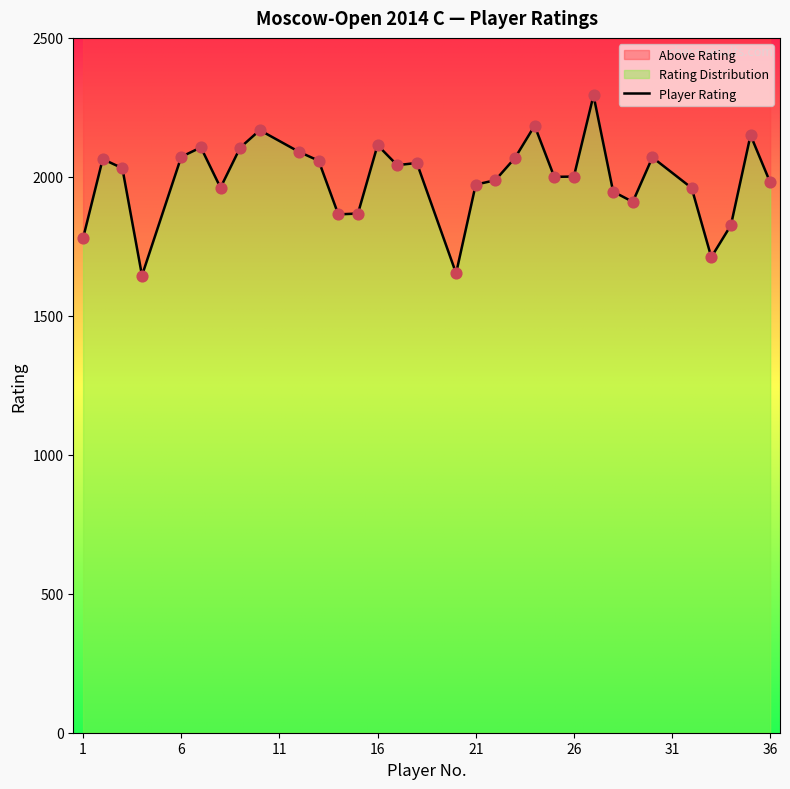

What is the ratio of the value at 31 to the value at 13?

1.1